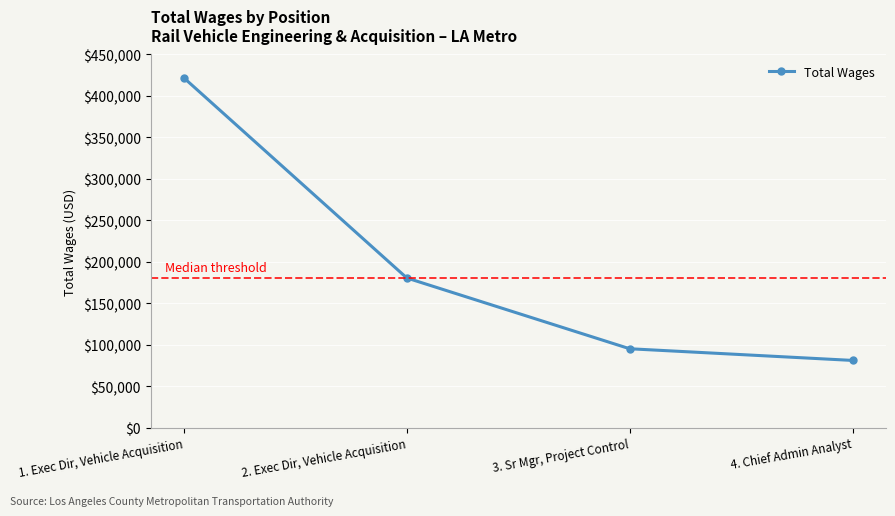

Reading left to right, transcribe all the data shown in this chart.

1. Exec Dir, Vehicle Acquisition=421721	2. Exec Dir, Vehicle Acquisition=180419	3. Sr Mgr, Project Control=95059	4. Chief Admin Analyst=80979